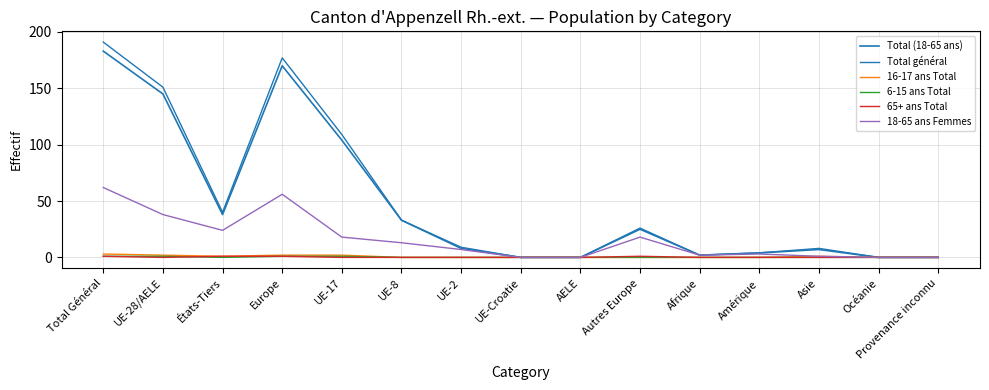

At which category is the sum across all series the highest?

Total Général